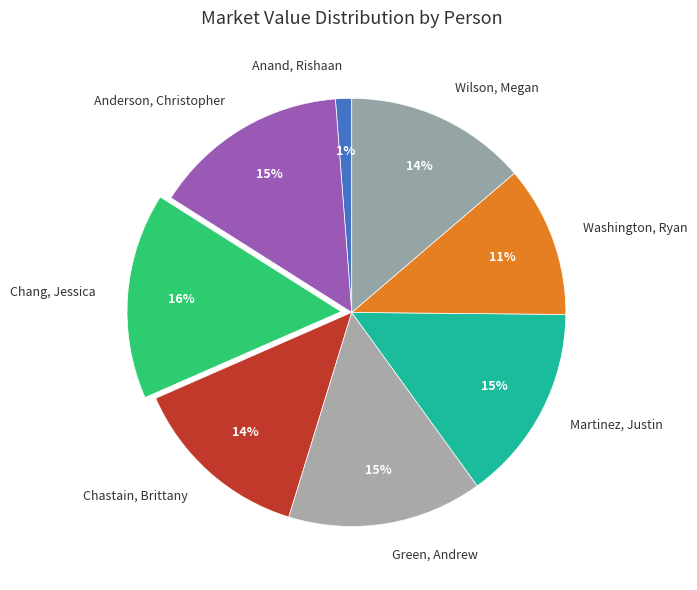

Does Anand, Rishaan account for over 50% of the chart?

No